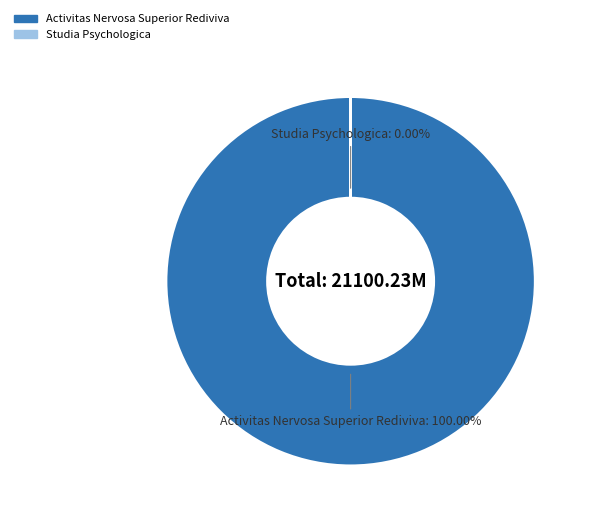

What portion of the pie excludes Studia Psychologica?

100.0%